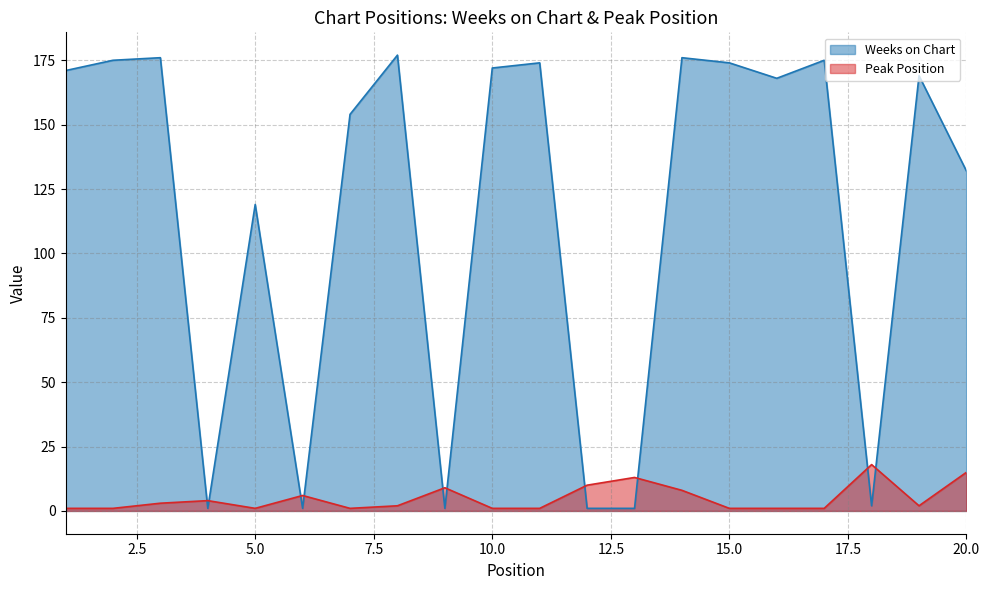

In Weeks on Chart, how many points are higher than both neighbors (excluding endpoints)?

7